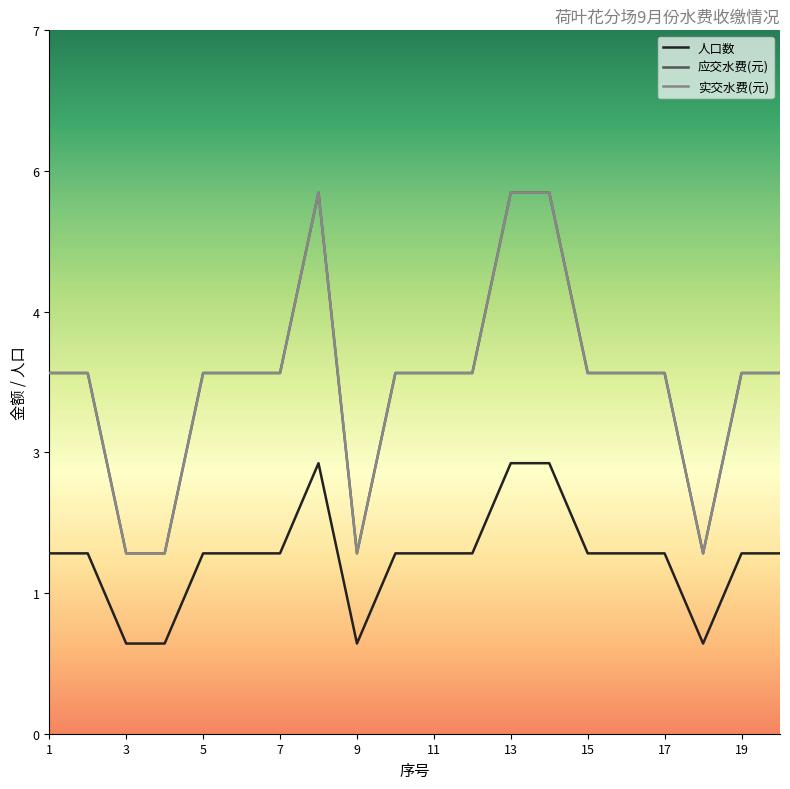

True or false: 人口数 and 应交水费(元) intersect in this chart.

False